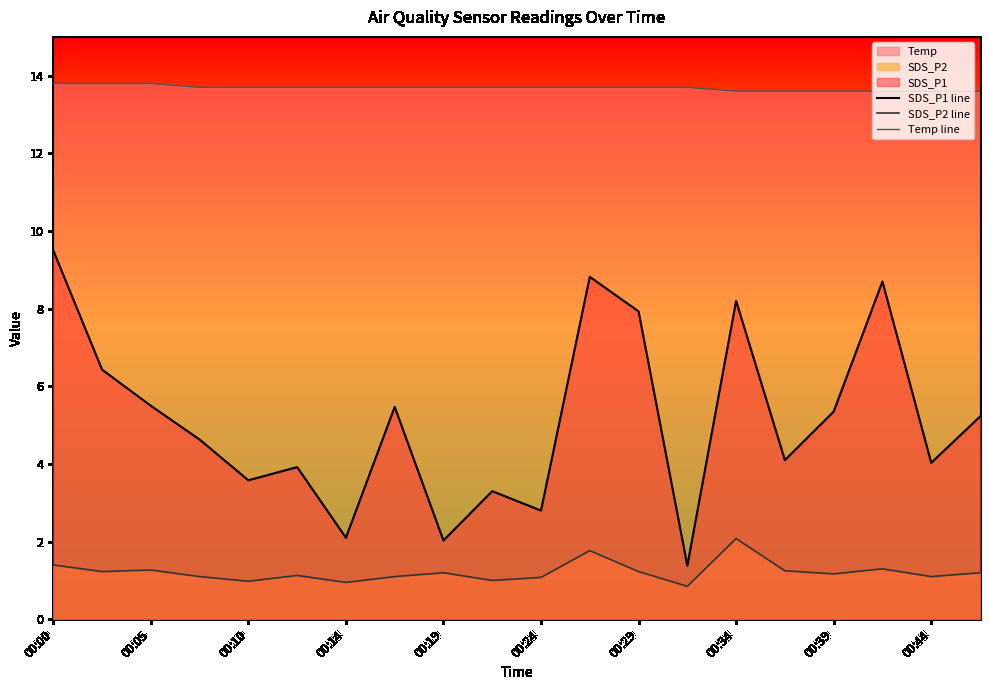

Rank the series by their average value, from highest to lowest.

Temp line, SDS_P1 line, SDS_P2 line